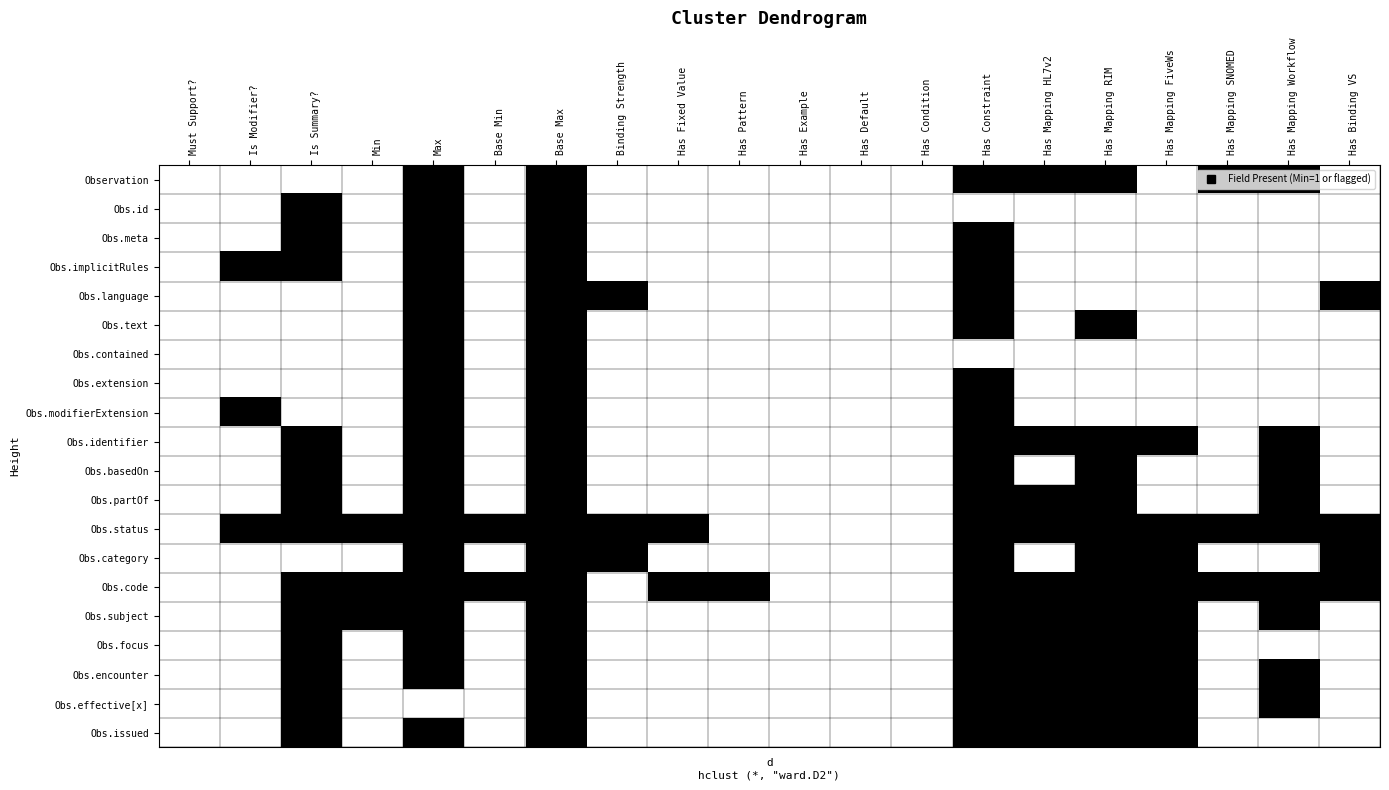

At how many categories does at least one series exceed 4?

2